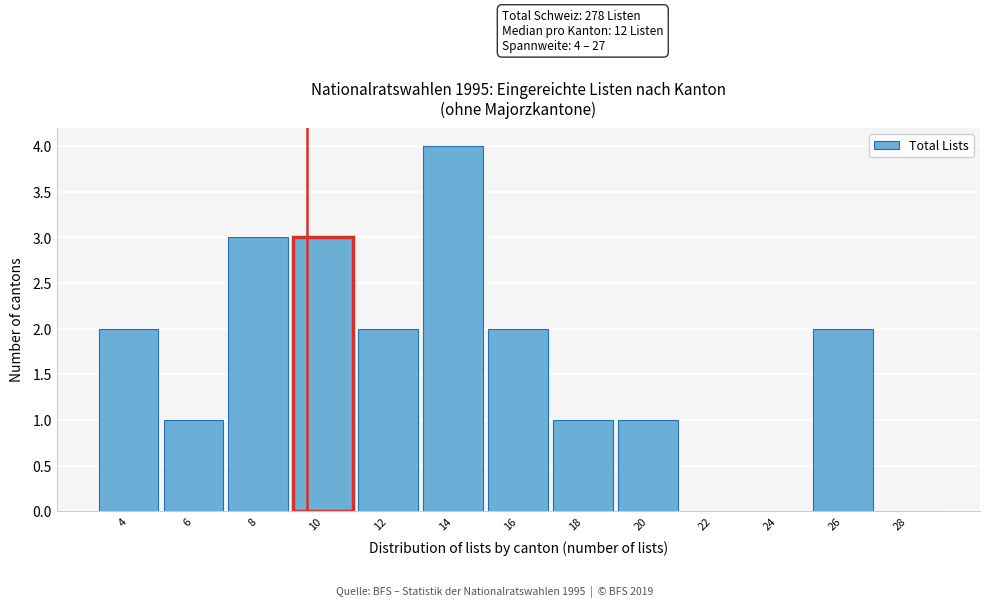

Reading right to left, list all the values displayed in this chart.

28=0	26=2	24=0	22=0	20=1	18=1	16=2	14=4	12=2	10=3	8=3	6=1	4=2